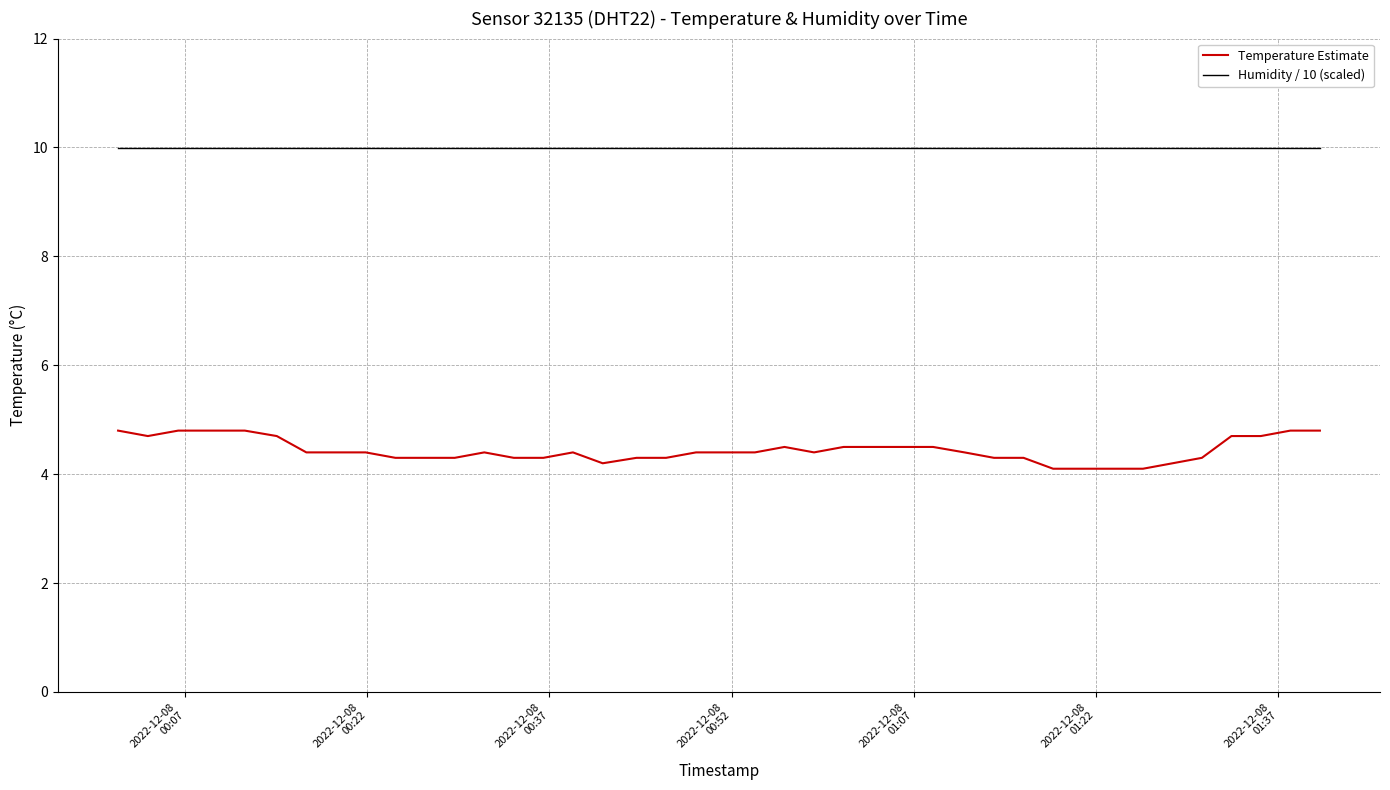

List the series in order of their peak value, lowest first.

Temperature Estimate, Humidity / 10 (scaled)